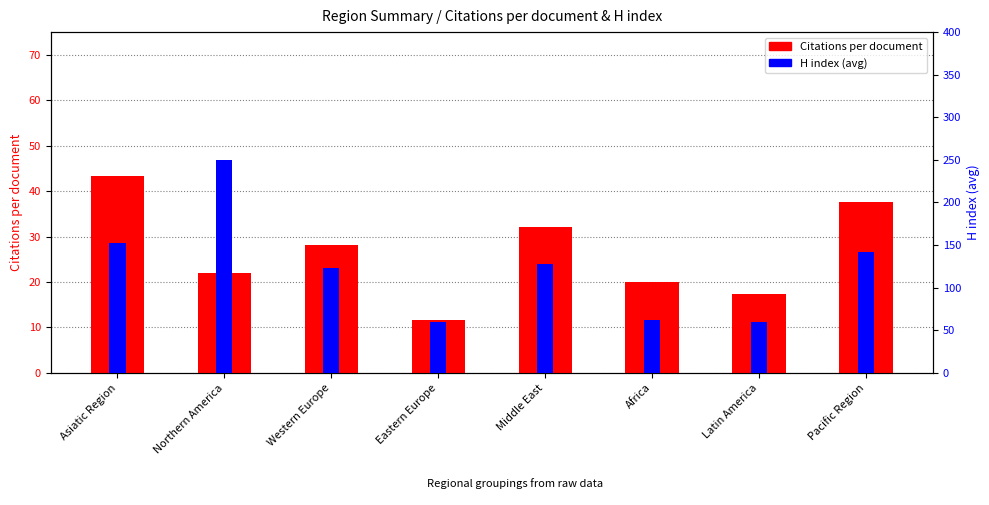

Which series has the largest range (max minus min)?

H index (avg)